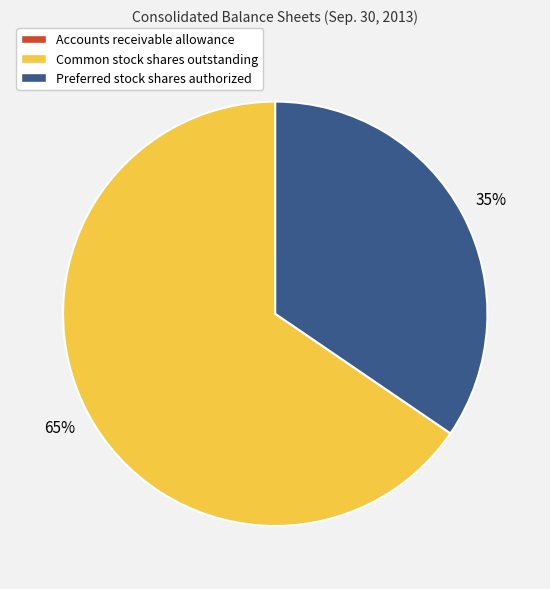

To the nearest percent, what percentage of the pie is Common stock shares outstanding?

65%